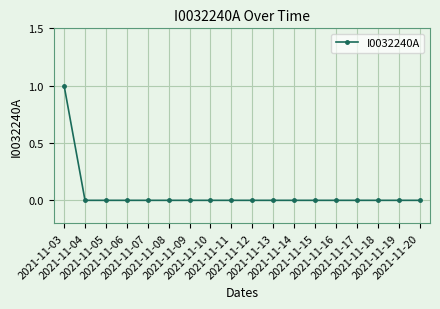

The value at 2021-11-13 is 0. True or false?

True